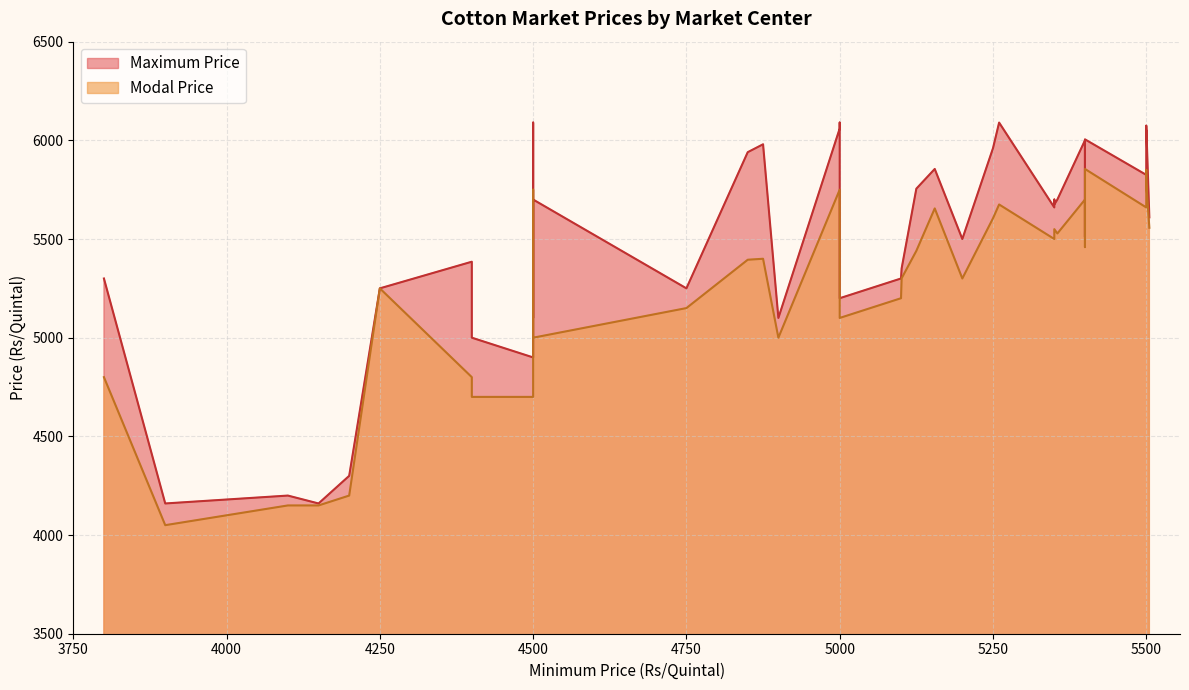

What is the average value of the Maximum Price series?

5510